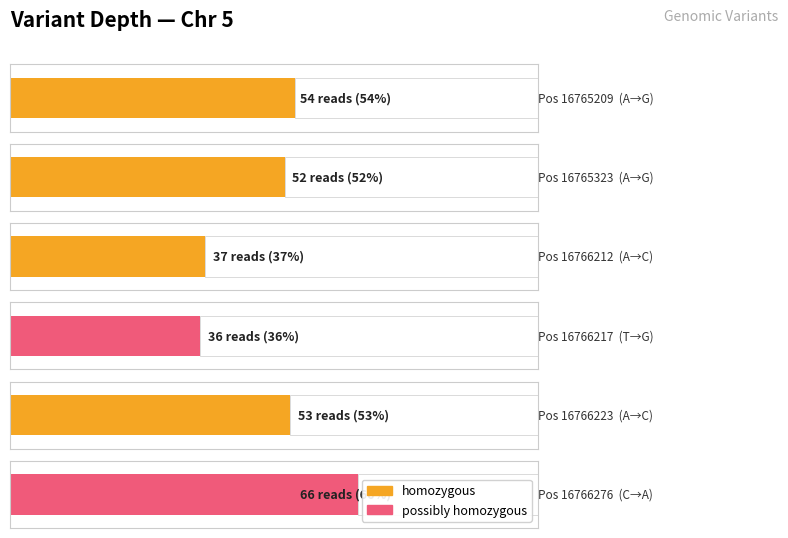

What is the change in value from 16765209 to 16766212?

-17